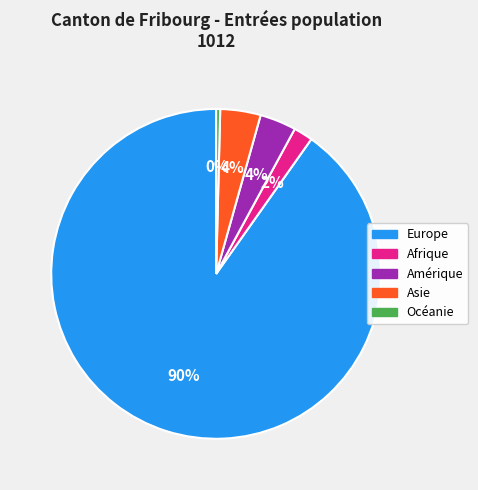

How many segments does this pie chart have?

5